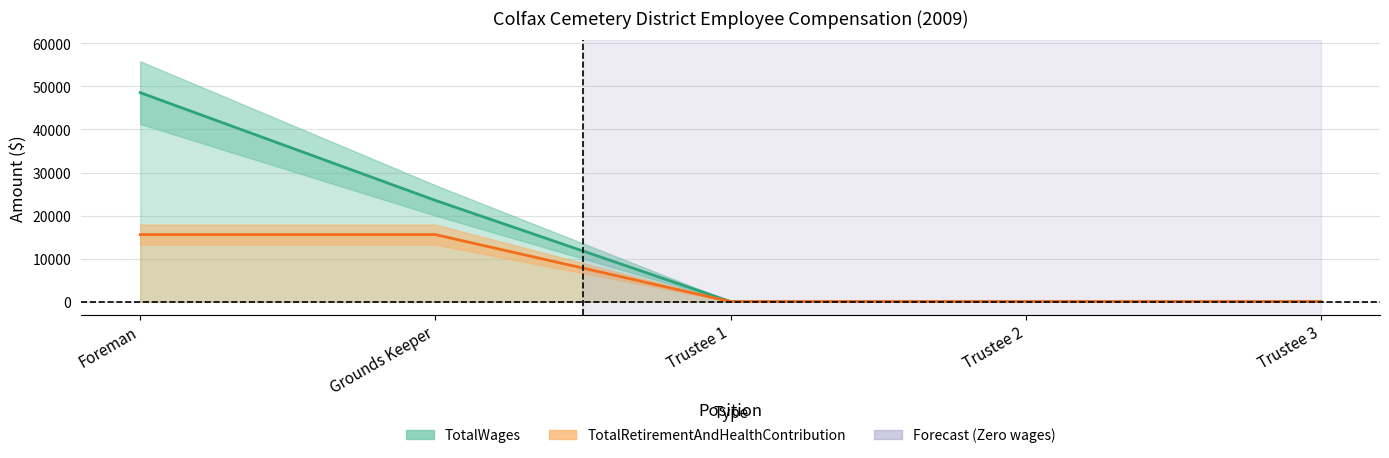

True or false: TotalWages and TotalRetirementAndHealthContribution cross at least once.

False